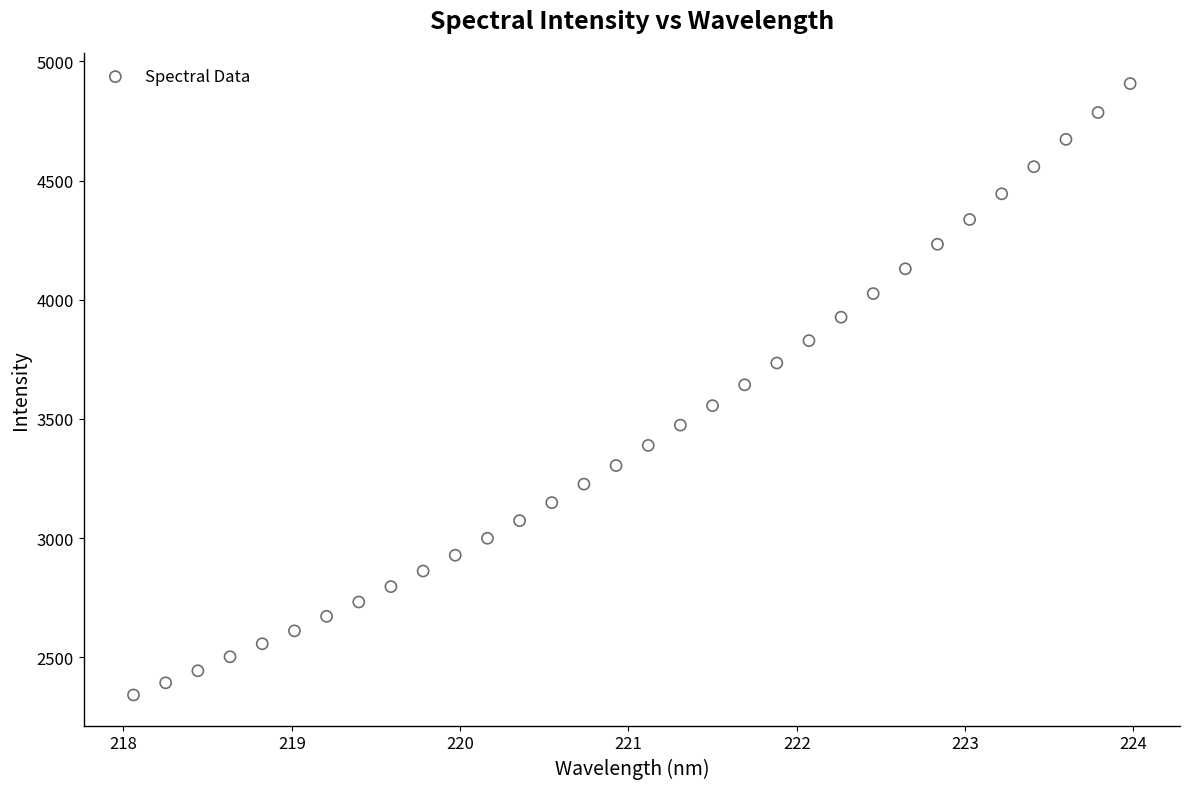

What is the range of Y values (max minus min)?

2565.1